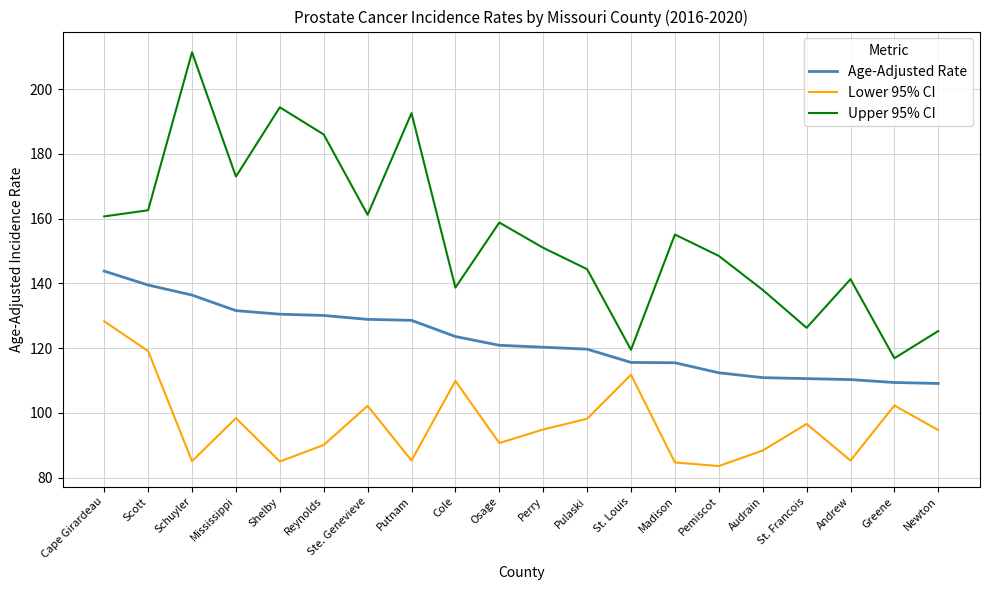

What is the difference between the second highest and minimum values in the Lower 95% CI series?

35.5